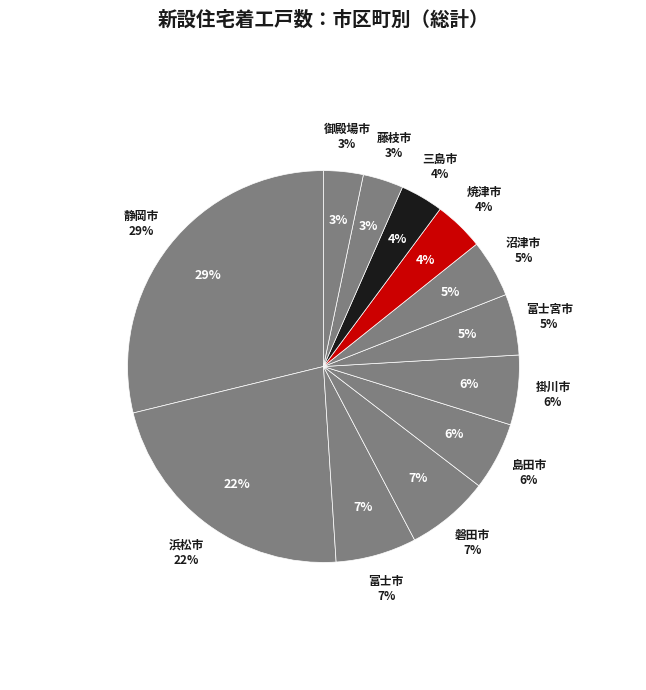

Which category has the smallest portion of the pie?

御殿場市